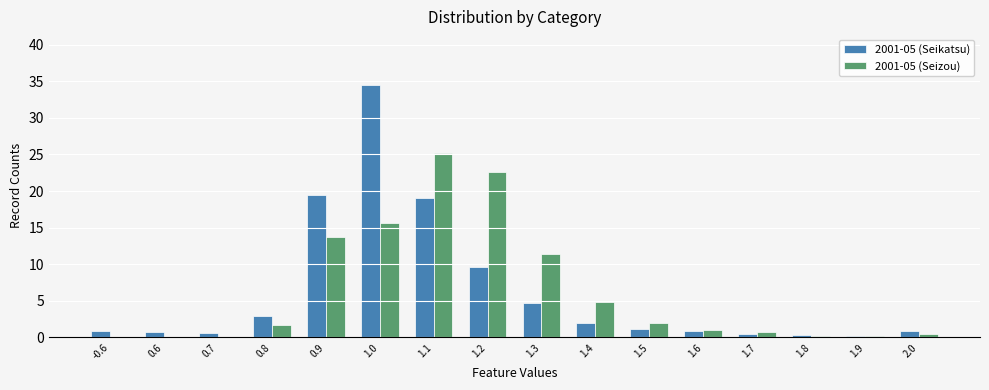

Which series has the widest spread of values?

2001-05 (Seikatsu)